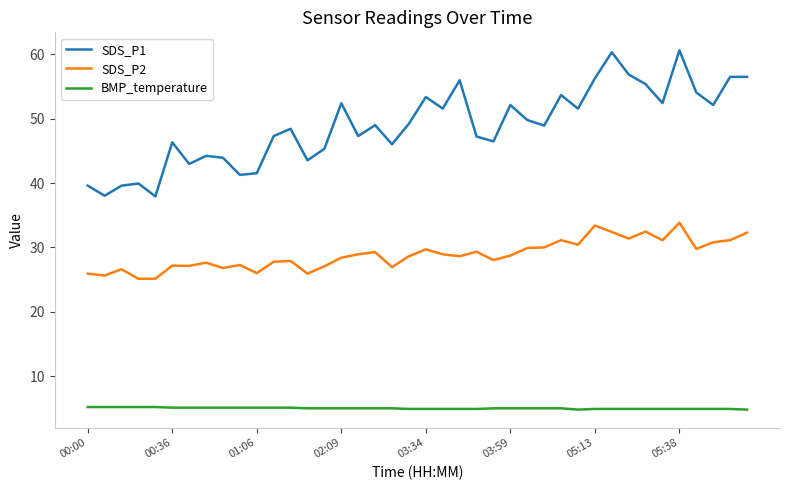

What is the sum of all SDS_P2 values?

1154.6